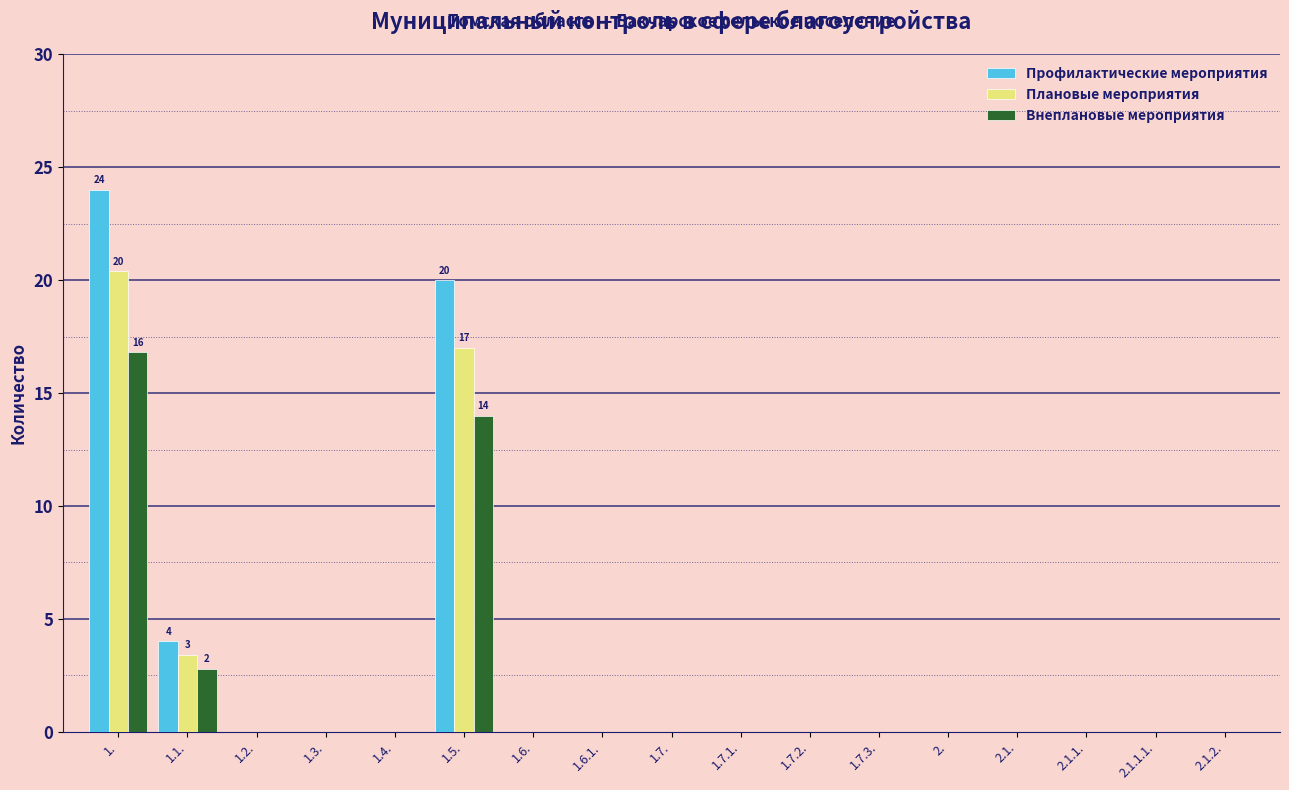

At which label does Внеплановые мероприятия reach its peak?

1.